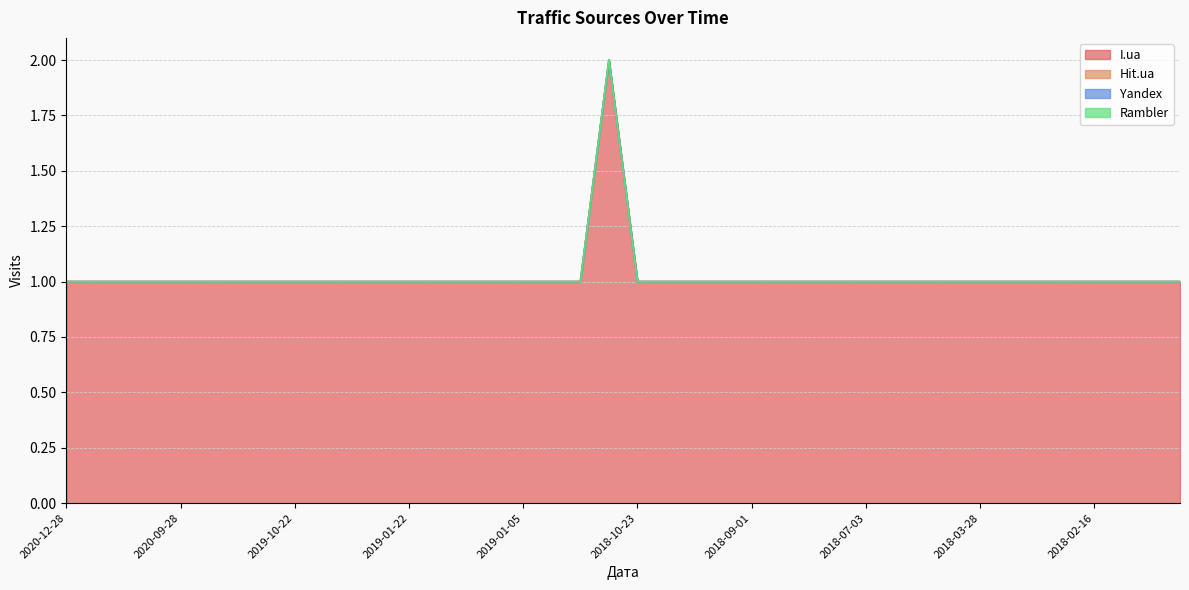

Rank the series by their maximum value, from highest to lowest.

I.ua, Hit.ua, Yandex, Rambler